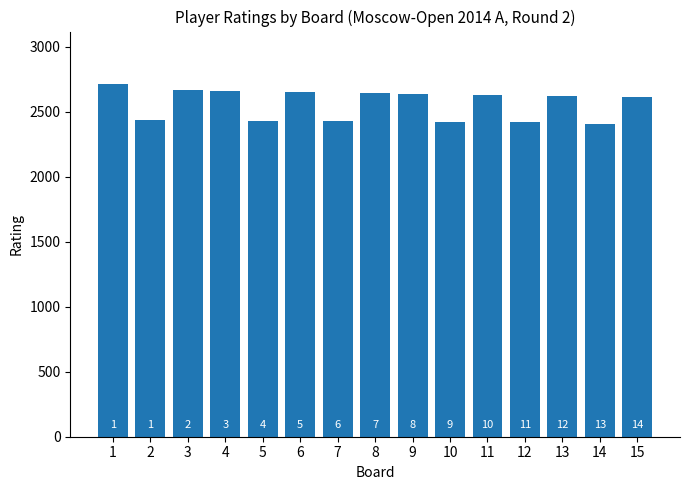

How many values are below 2617?

7